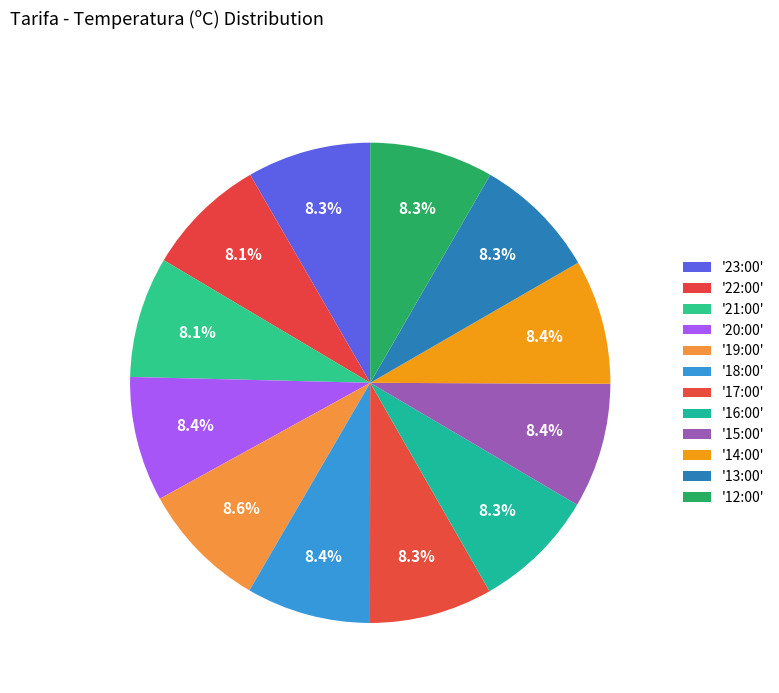

Rank the categories by value from lowest to highest.

22:00, 21:00, 16:00, 17:00, 23:00, 13:00, 12:00, 18:00, 20:00, 15:00, 14:00, 19:00